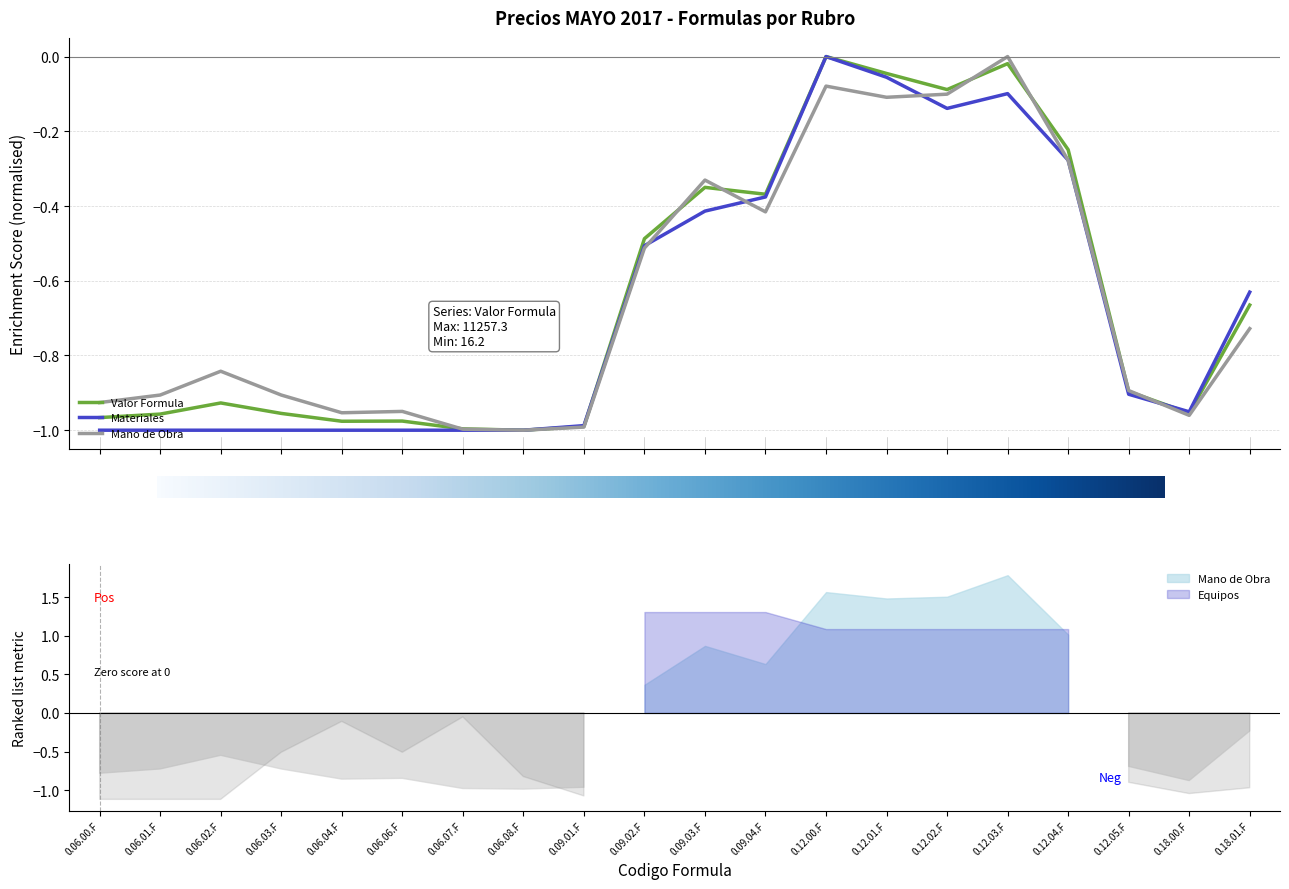

What is the sum of all Materiales values?

-13.3